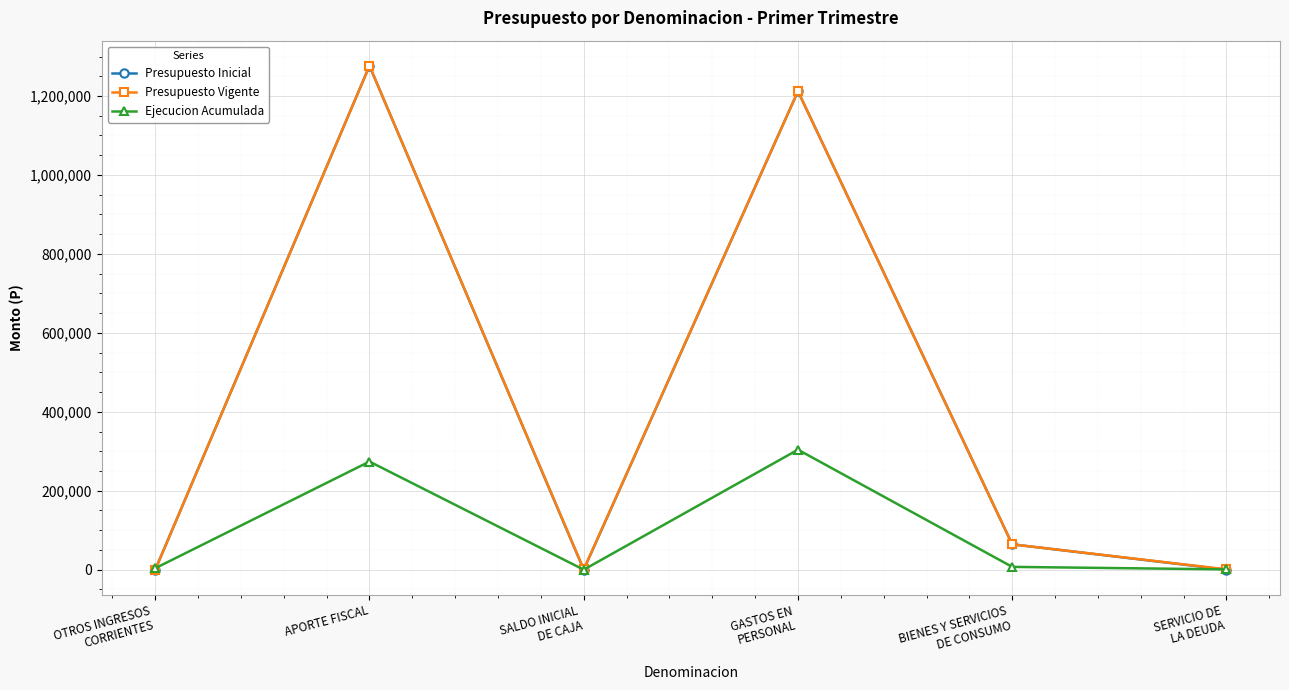

What is the label of the 6th point from the left?

SERVICIO DE
LA DEUDA